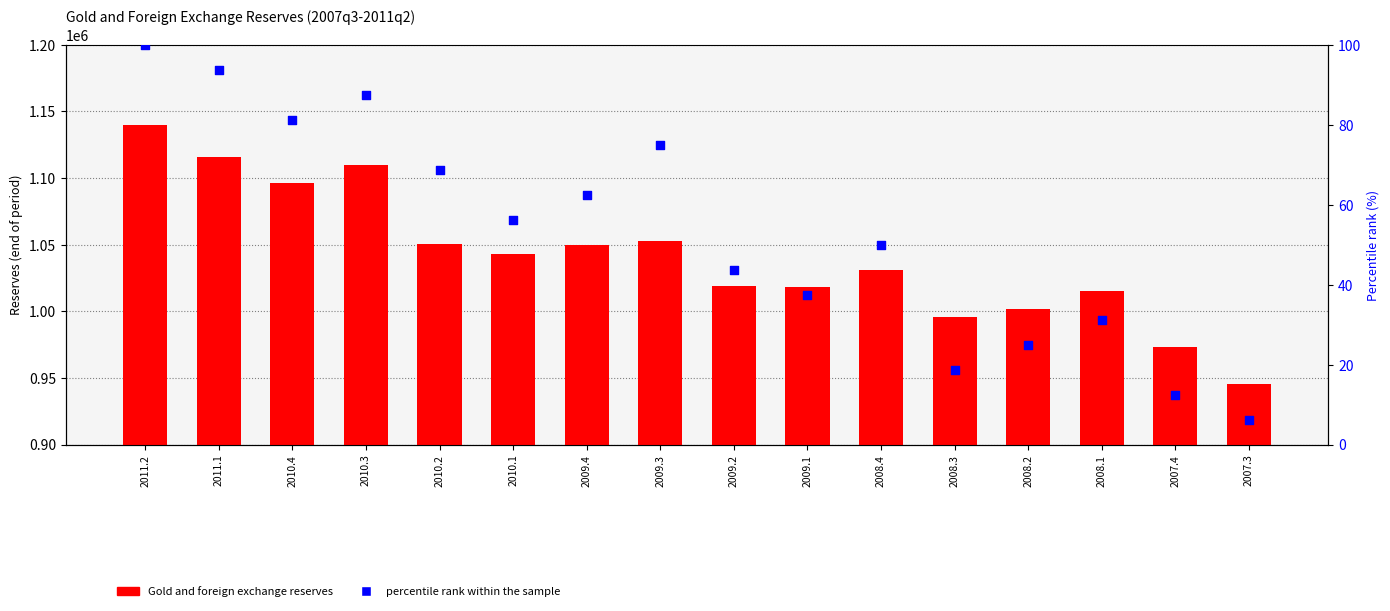

Which series has the widest spread of Y values?

Gold and foreign exchange reserves